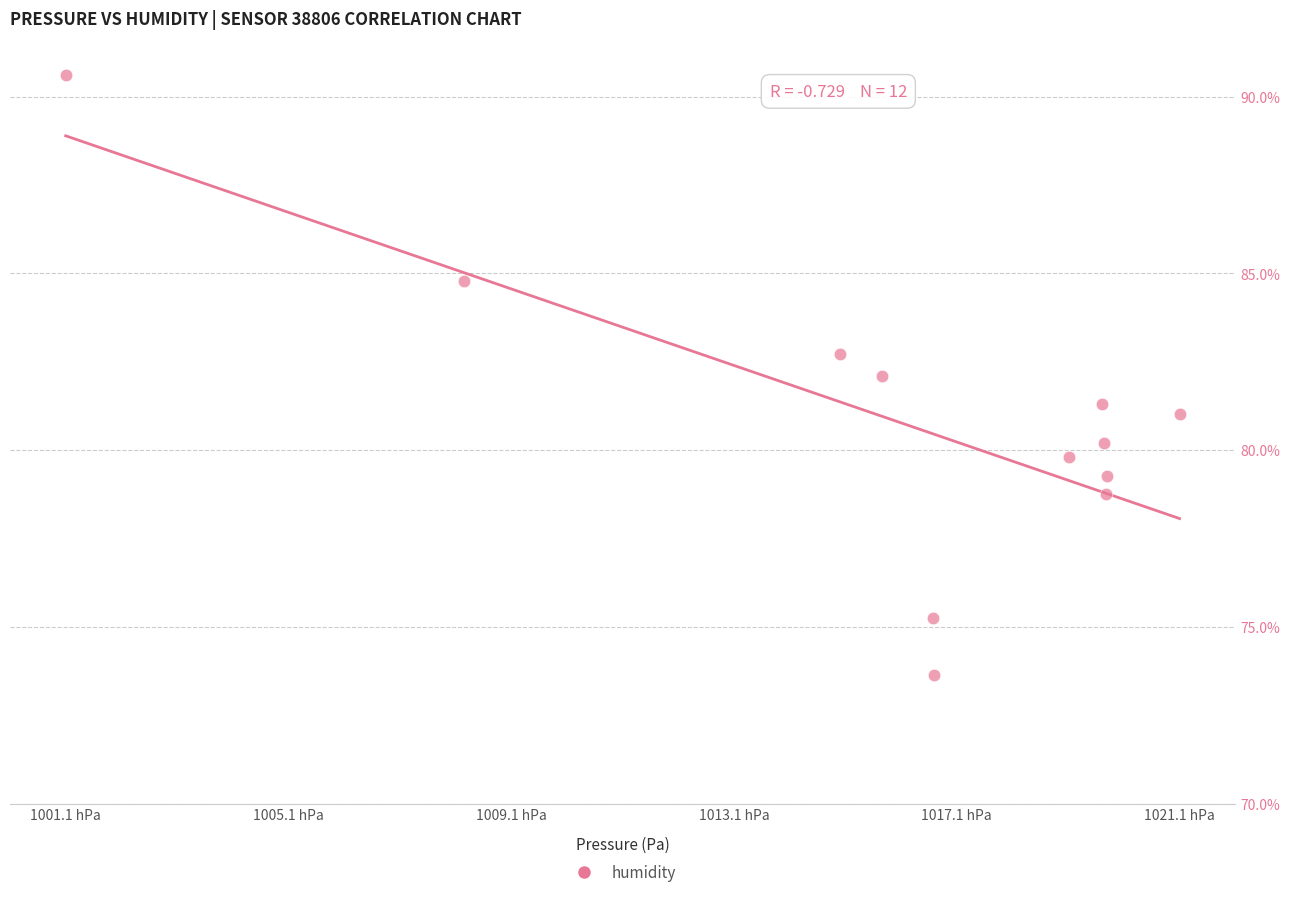

What is the range of Y values (max minus min)?

17.0